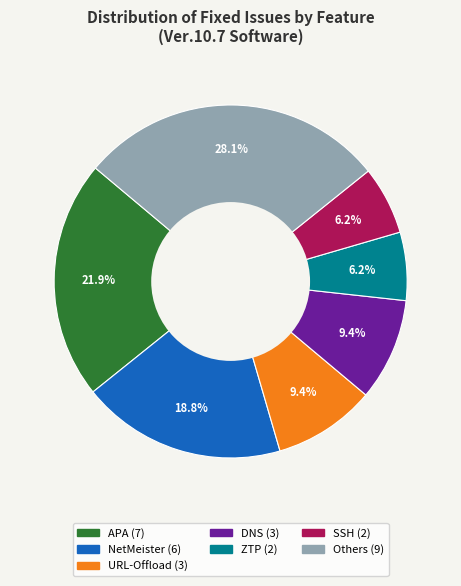

Is there a majority slice in this chart?

No